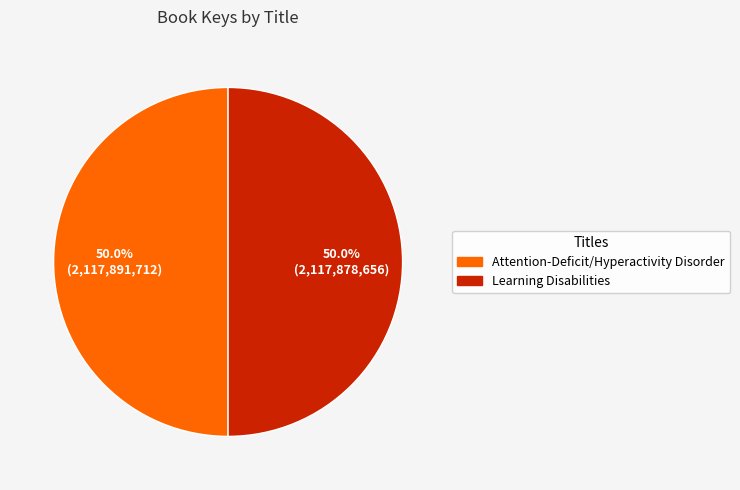

Combined, what portion of the pie is Attention-Deficit/Hyperactivity Disorder and Learning Disabilities?

100.0%